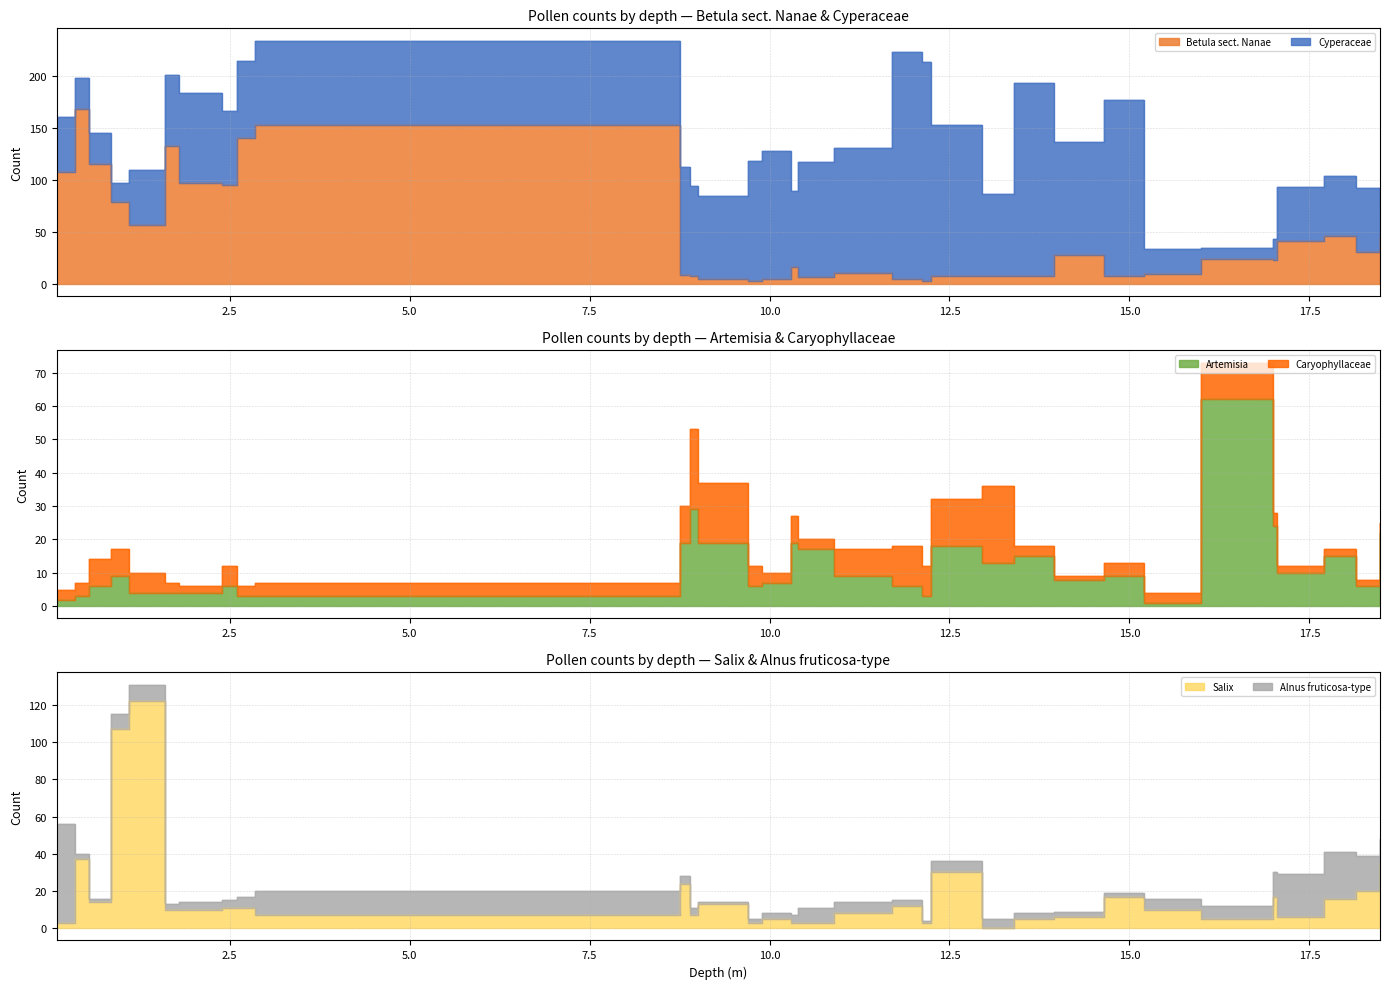

What is the difference between the second highest and minimum values in the Betula sect. Nanae series?

150